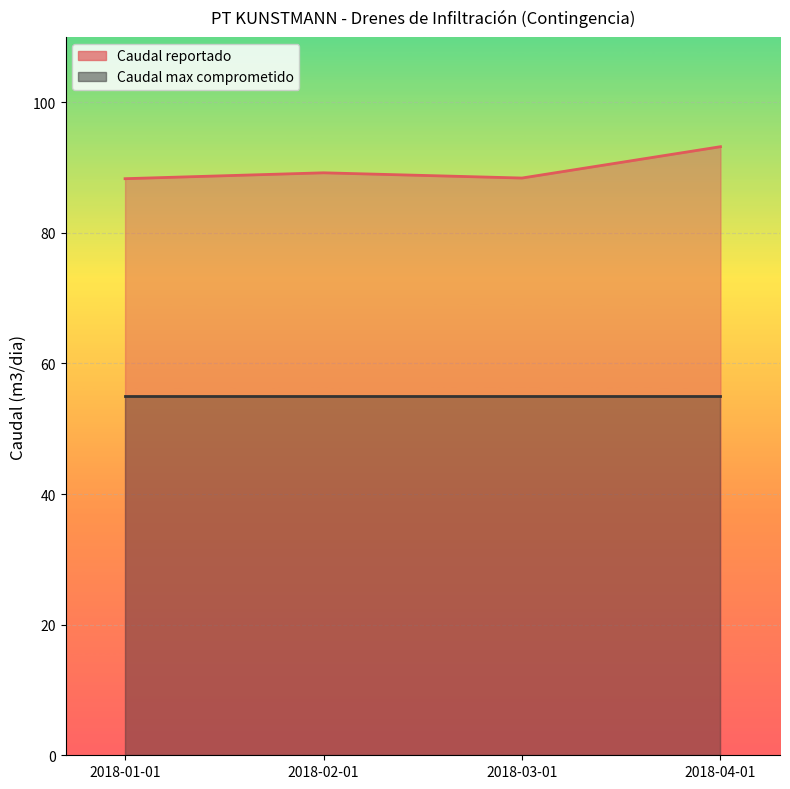

List the labels in order of value, largest first.

2018-04-01, 2018-02-01, 2018-03-01, 2018-01-01